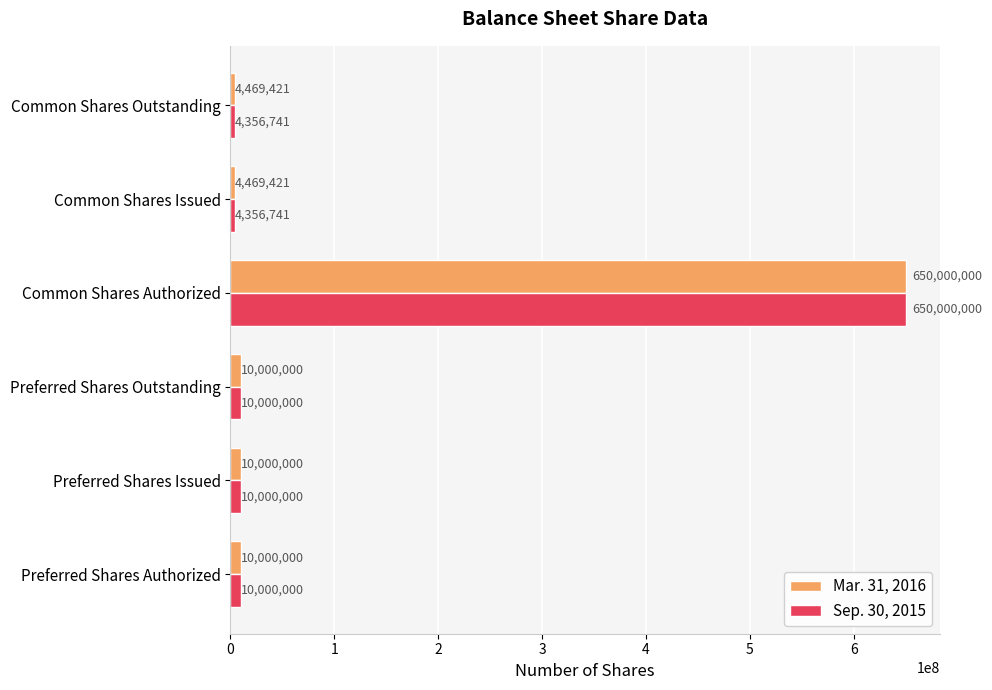

How many categories are shown in the chart?

6